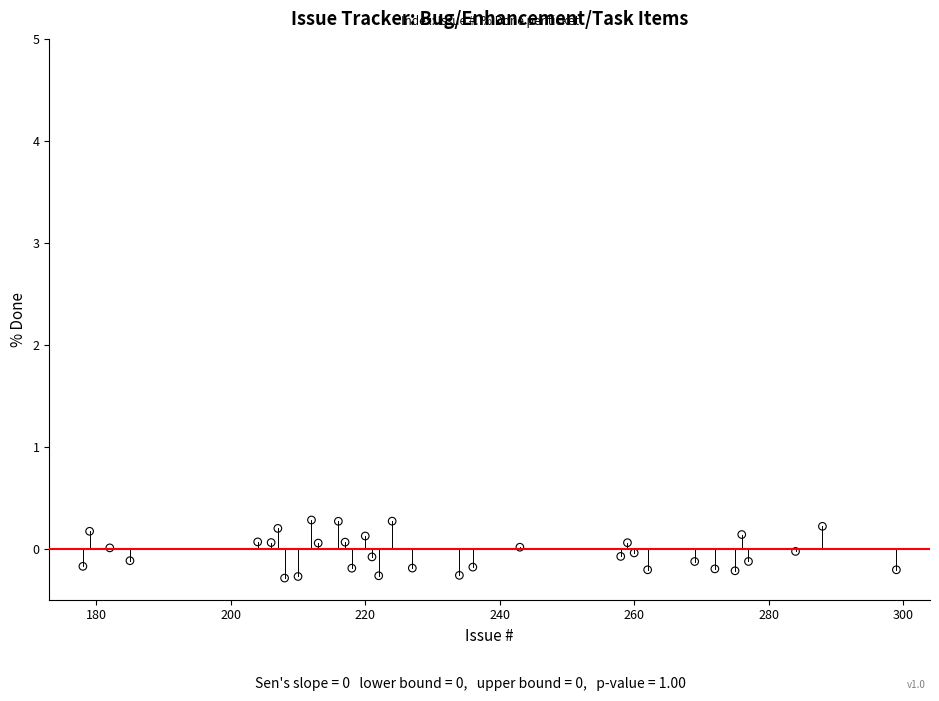

What is the range of X values (max minus min)?

121.0